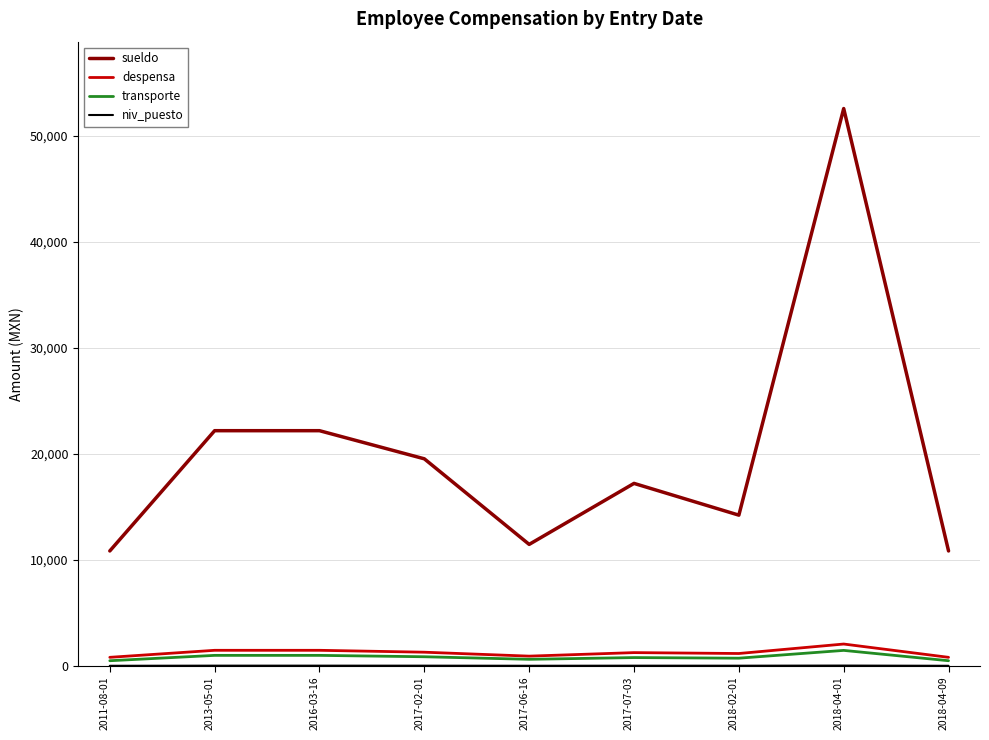

What is the label of the 3rd point from the left?

2016-03-16